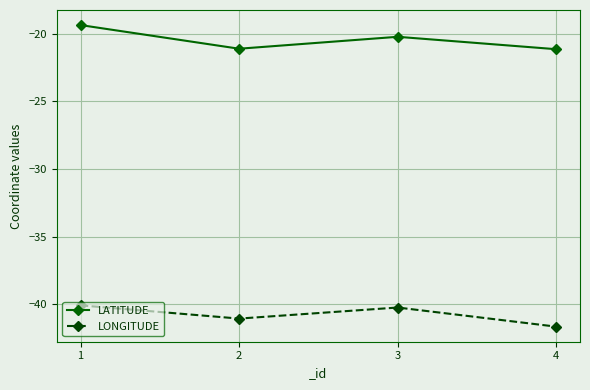

Between 1 and 2, which series saw the biggest shift?

LATITUDE